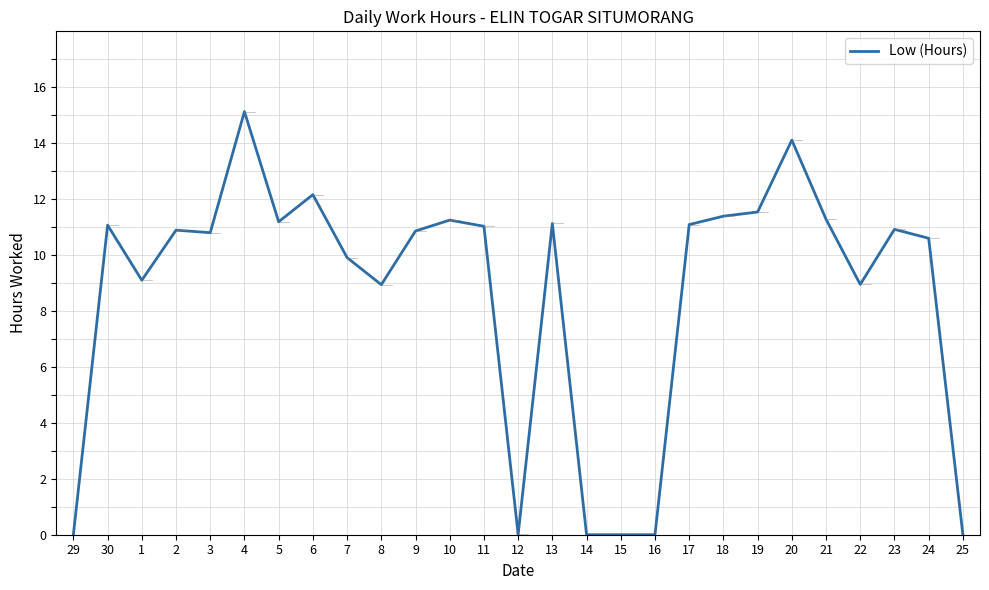

At which category does the chart reach its peak across all series?

4